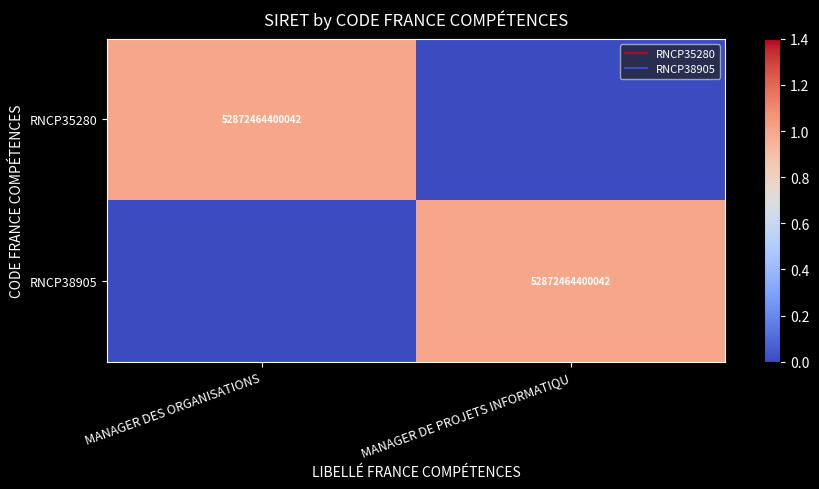

The RNCP35280 series shows 1 at MANAGER DES ORGANISATIONS. True or false?

True